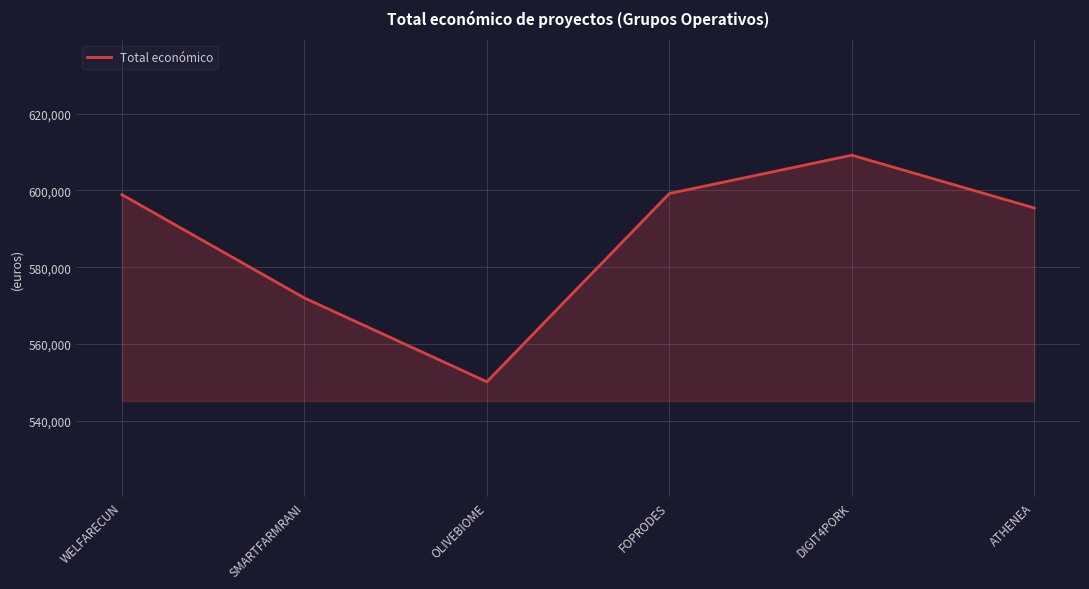

What is the smallest value displayed?

550111